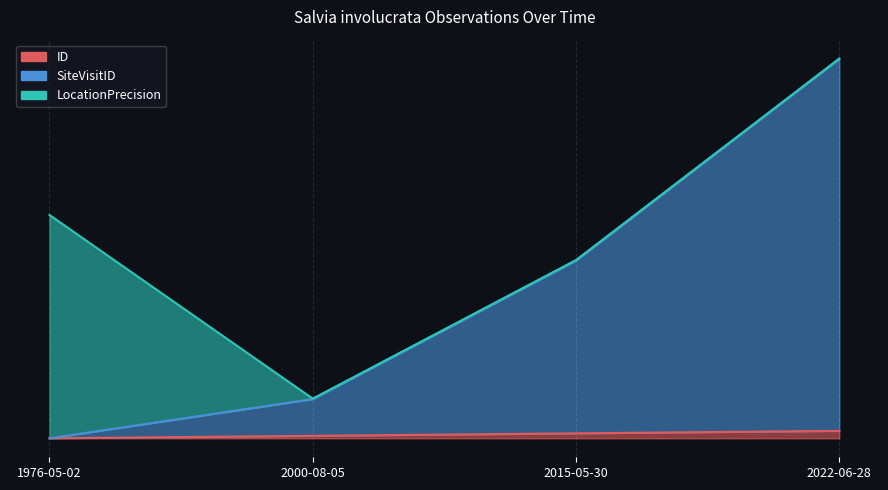

How many data points in ID are above 0?

3